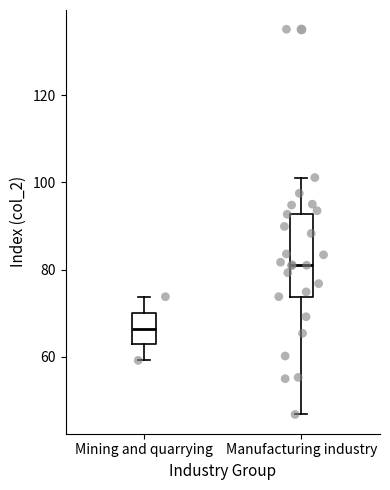

Which box is the tallest, from its lower edge to its upper edge?

Manufacturing industry